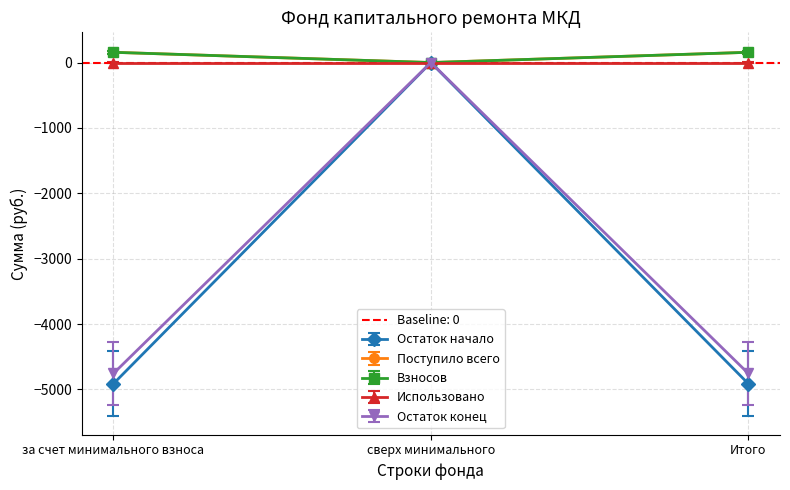

How many values in Остаток конец are below zero?

2